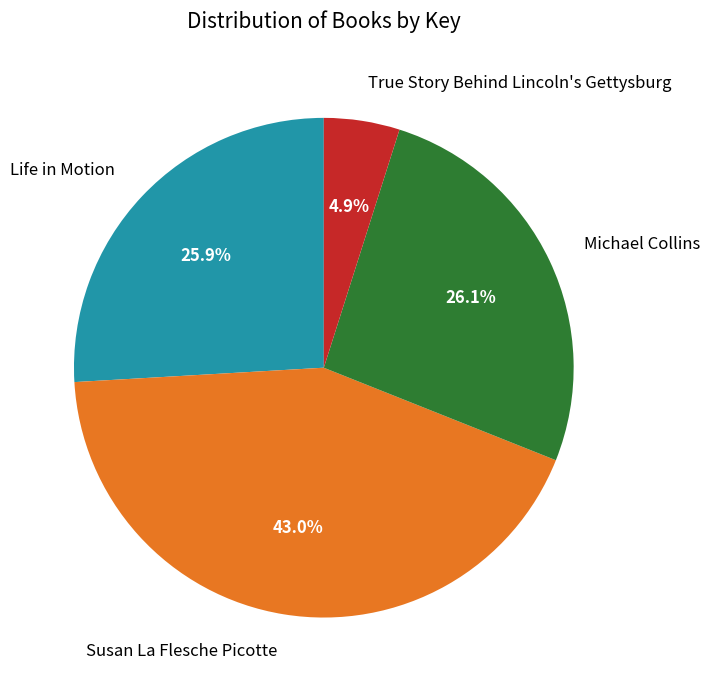

To the nearest percent, what is the combined percentage of Life in Motion and True Story Behind Lincoln's Gettysburg?

31%